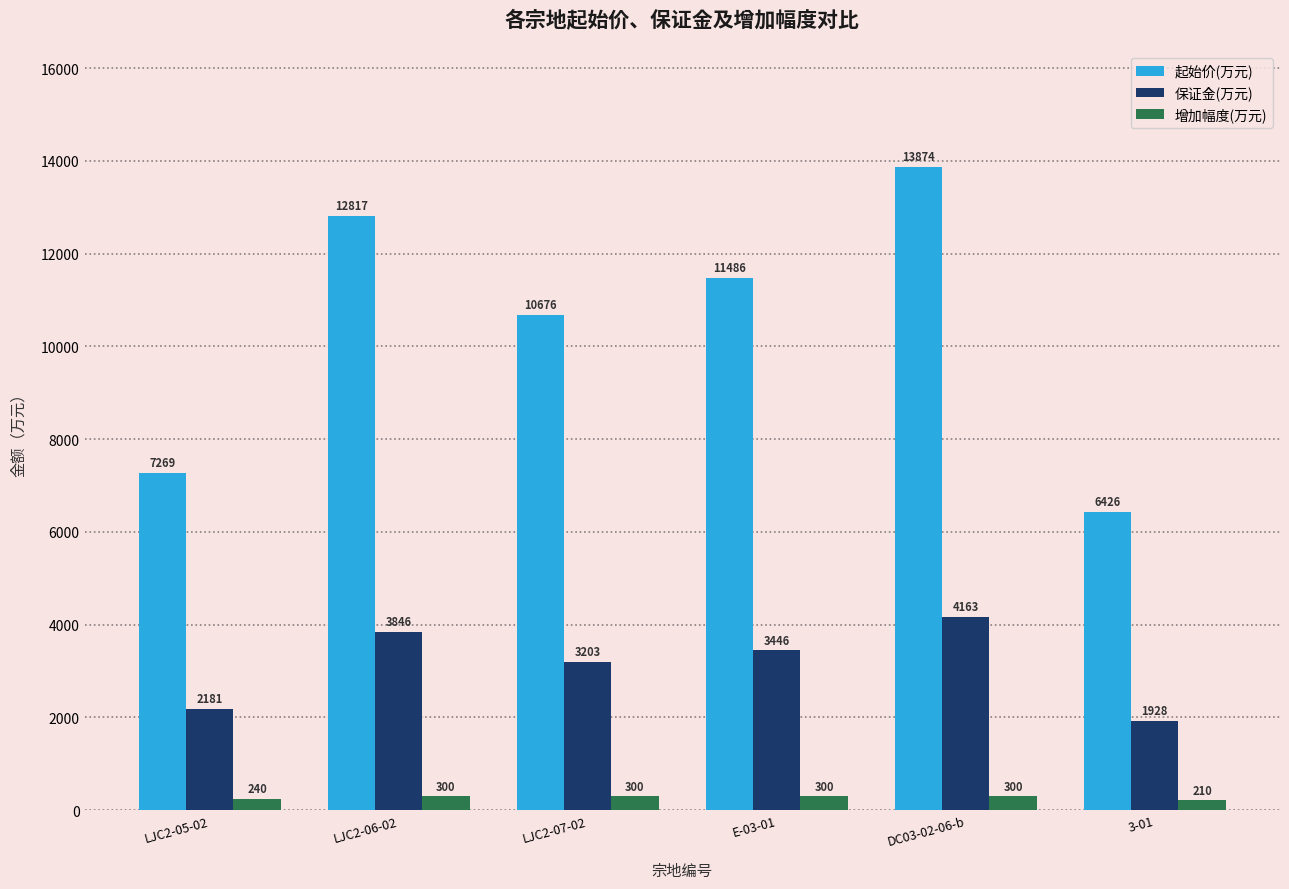

How many groups of bars are there?

6